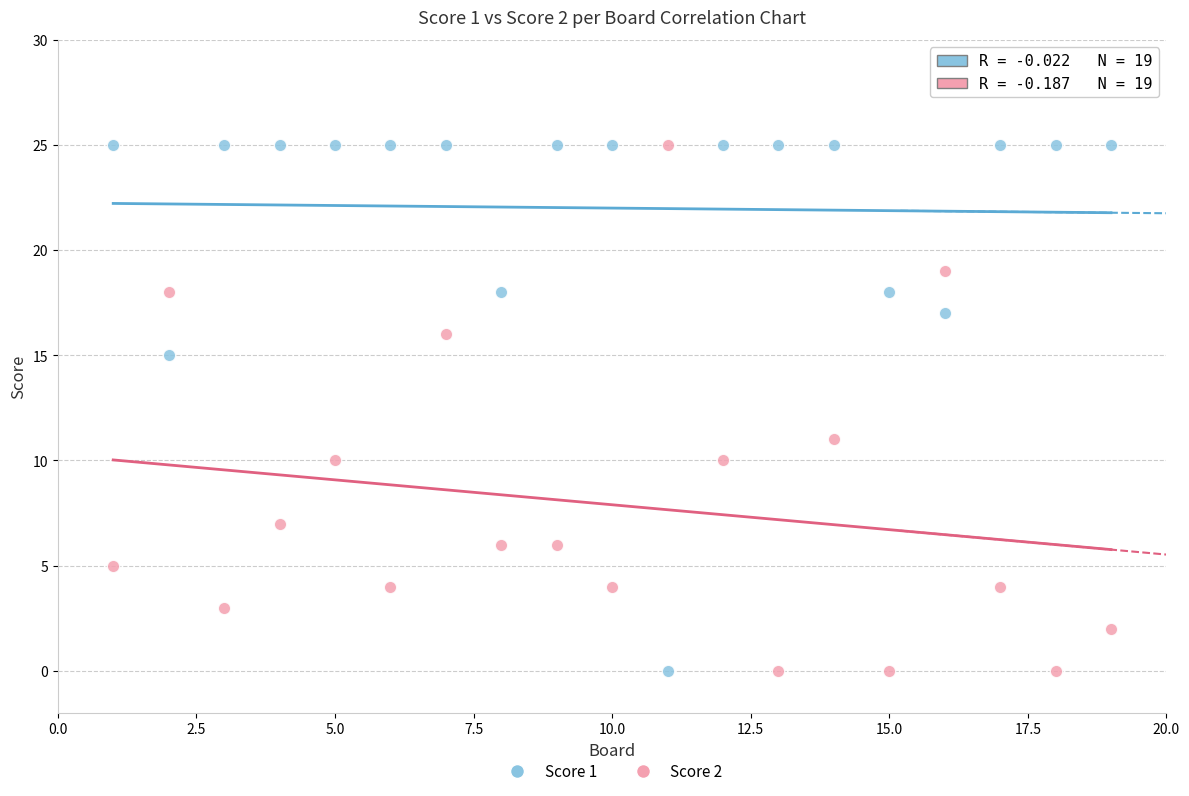

What are all the series names shown in the legend?

Score 1, Score 2